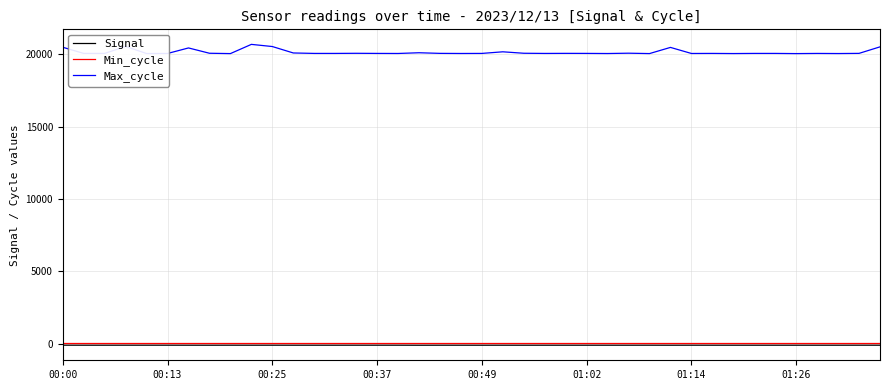

Which series has the largest range (max minus min)?

Max_cycle